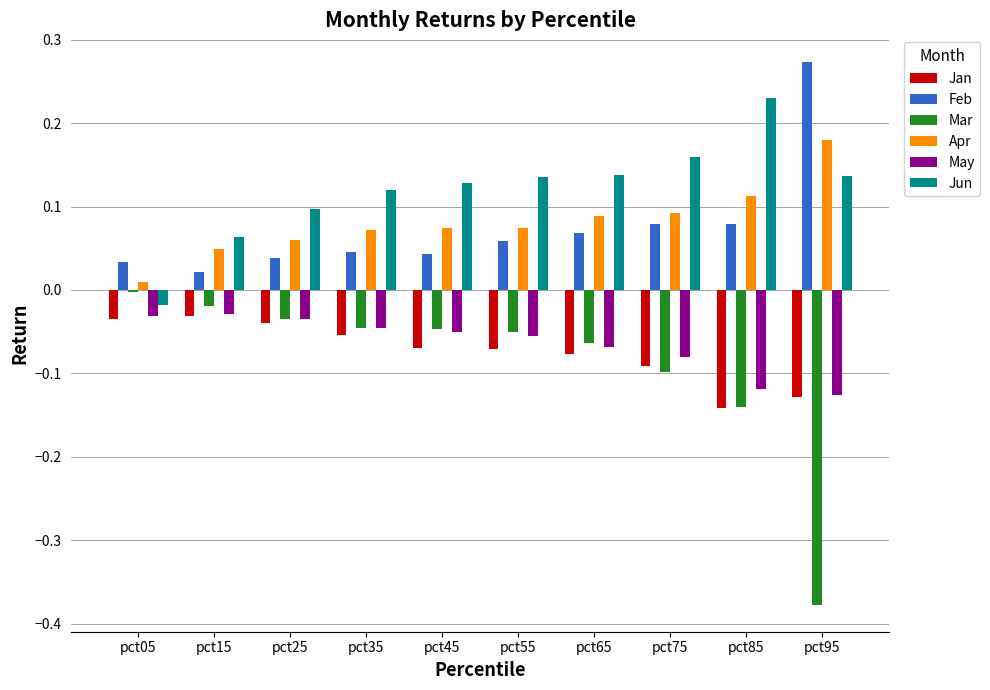

The Jun series shows 0.1 at pct95. True or false?

True